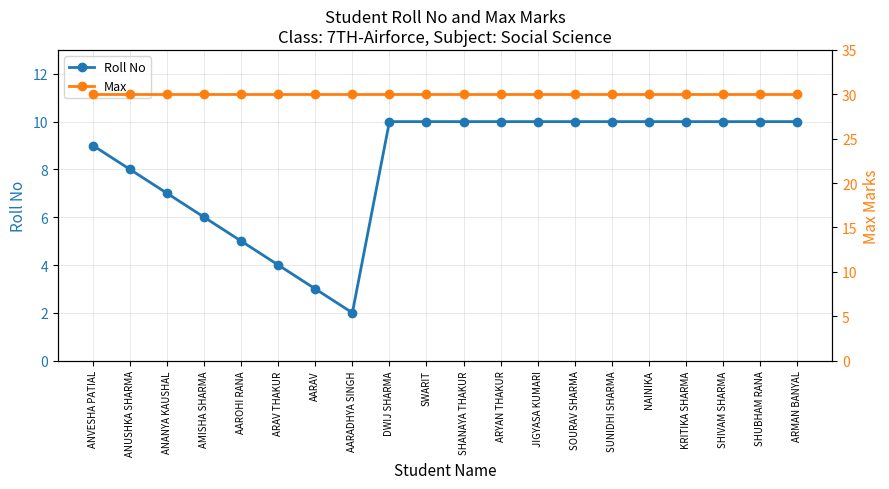

At which category does the chart reach its minimum across all series?

AARADHYA SINGH